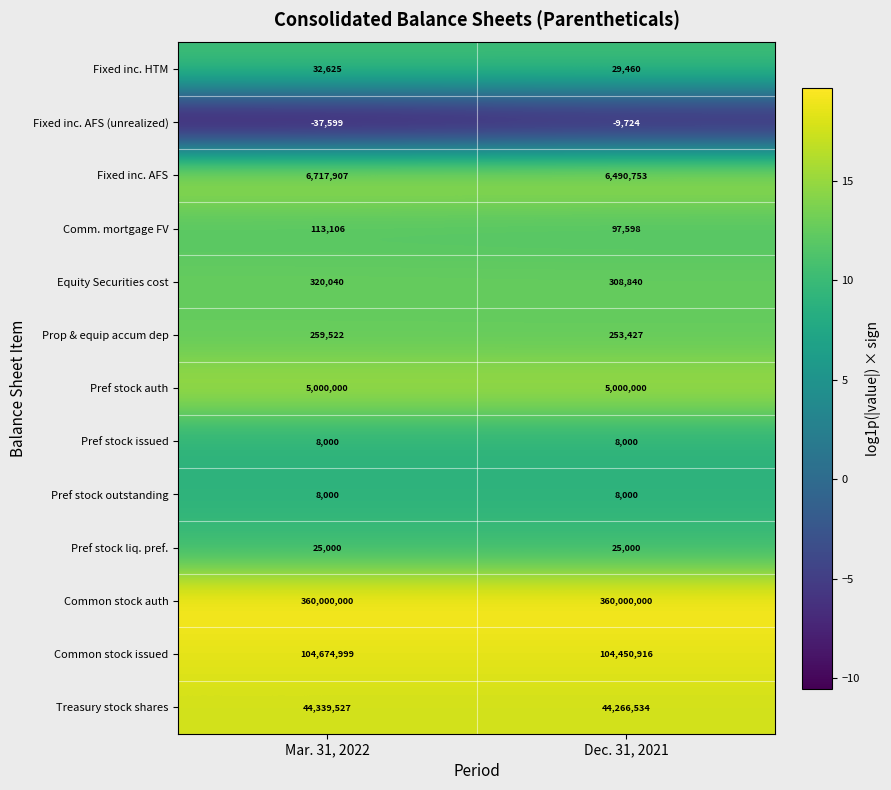

What is the average value of the Comm. mortgage FV series?

105352